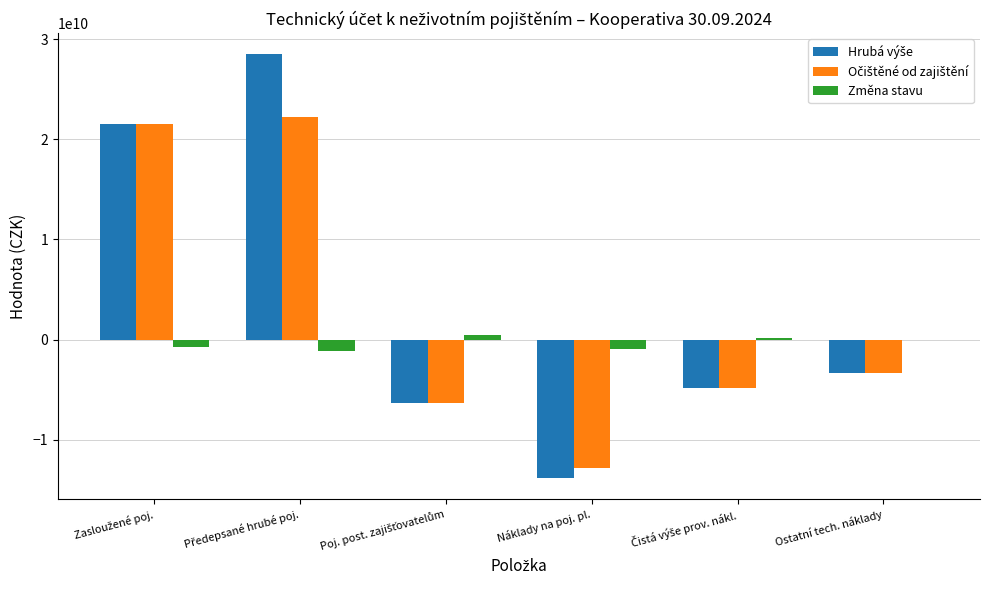

What is the greatest value displayed?

28479336881.8